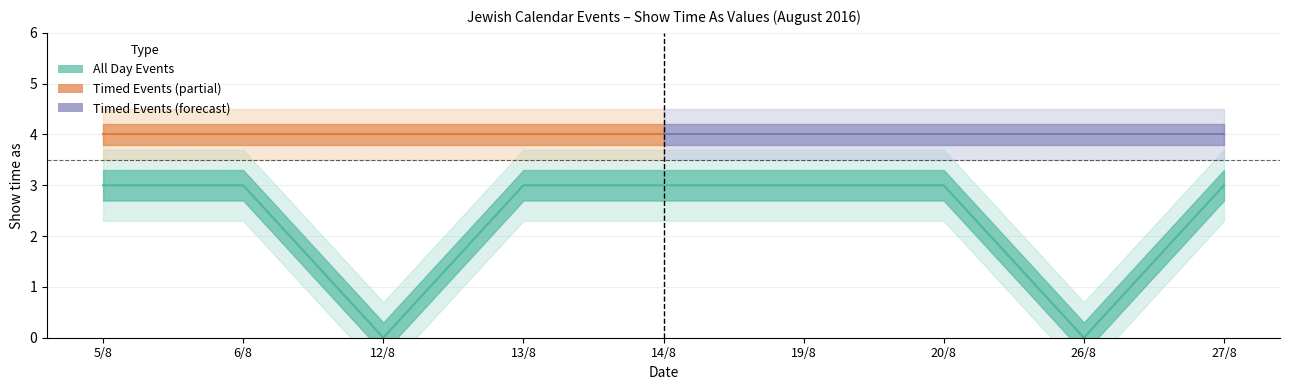

What is the label of the 1st point from the right?

27/8